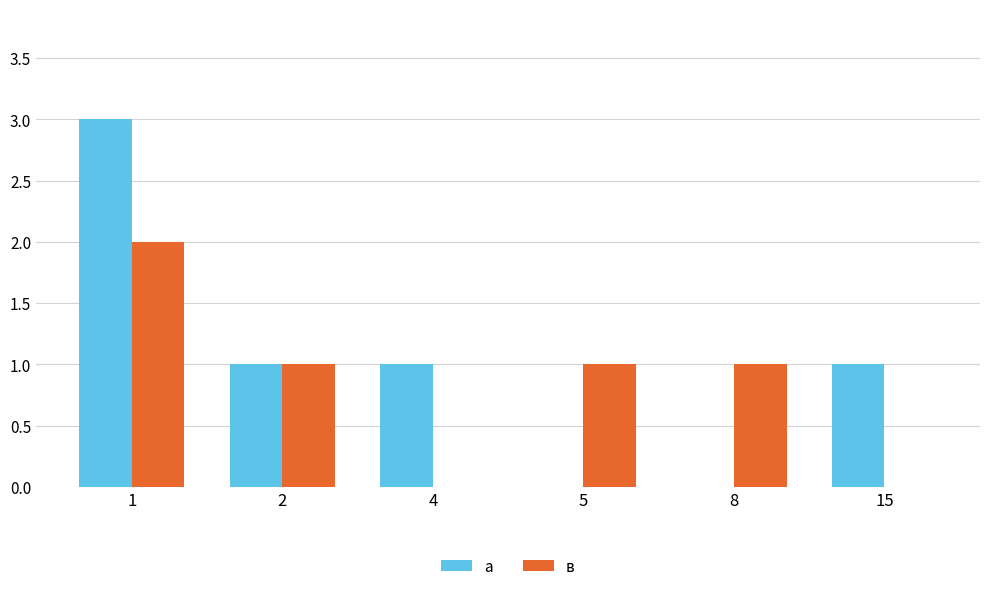

How many groups of bars are there?

6